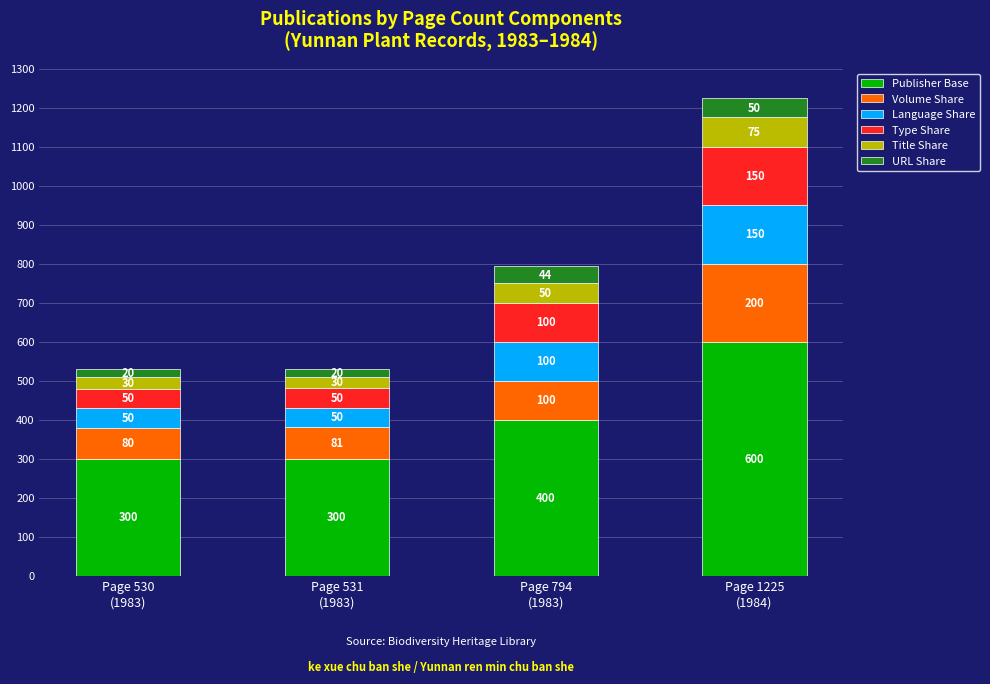

What is the maximum value for Publisher Base?

600